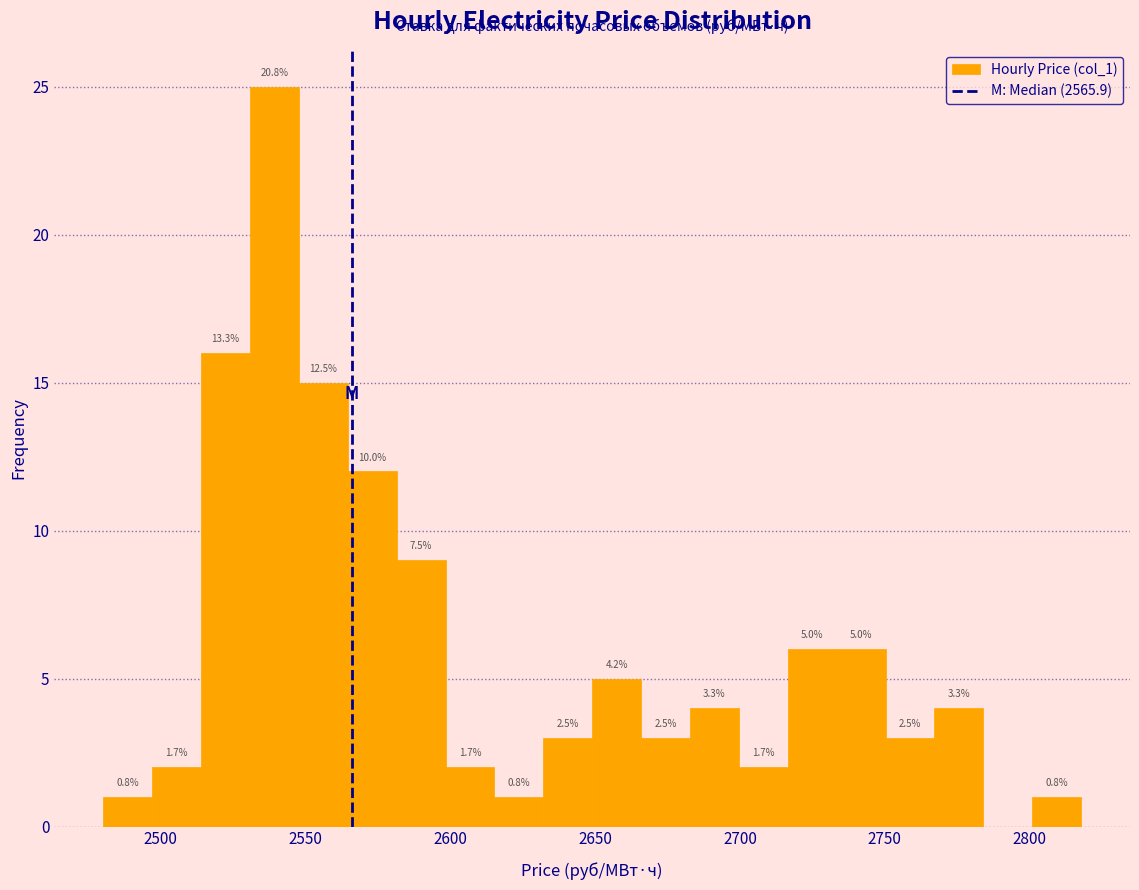

Around what value on the x-axis is the tallest bar? Give the approximate position of its centre, as read against the axis.

2540